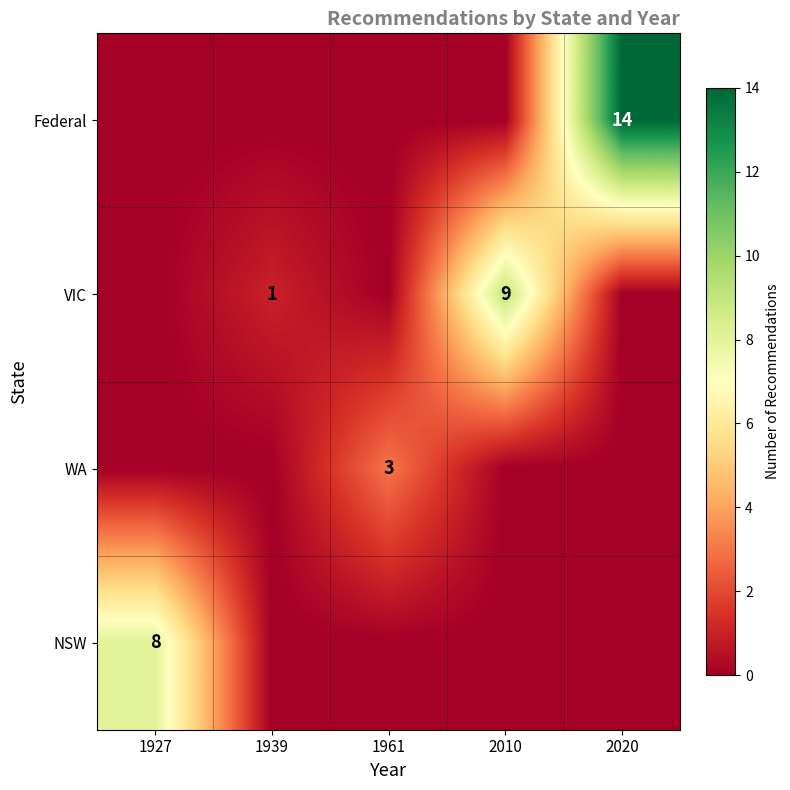

The NSW series shows 14 at 1927. True or false?

False